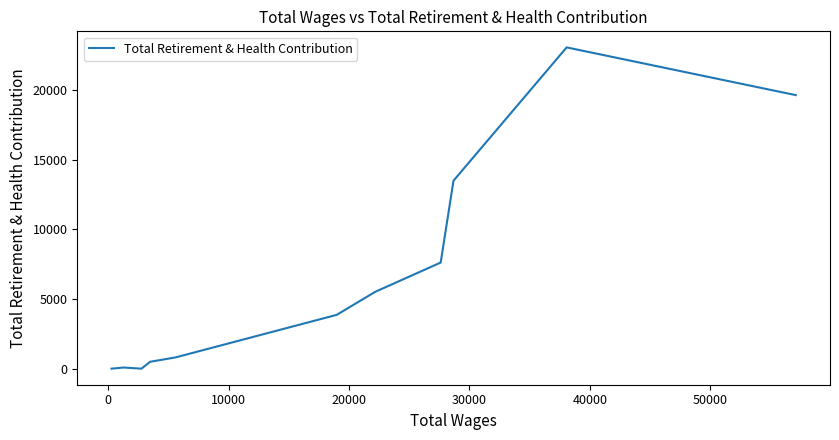

Does the chart display data point markers on the line(s)?

No